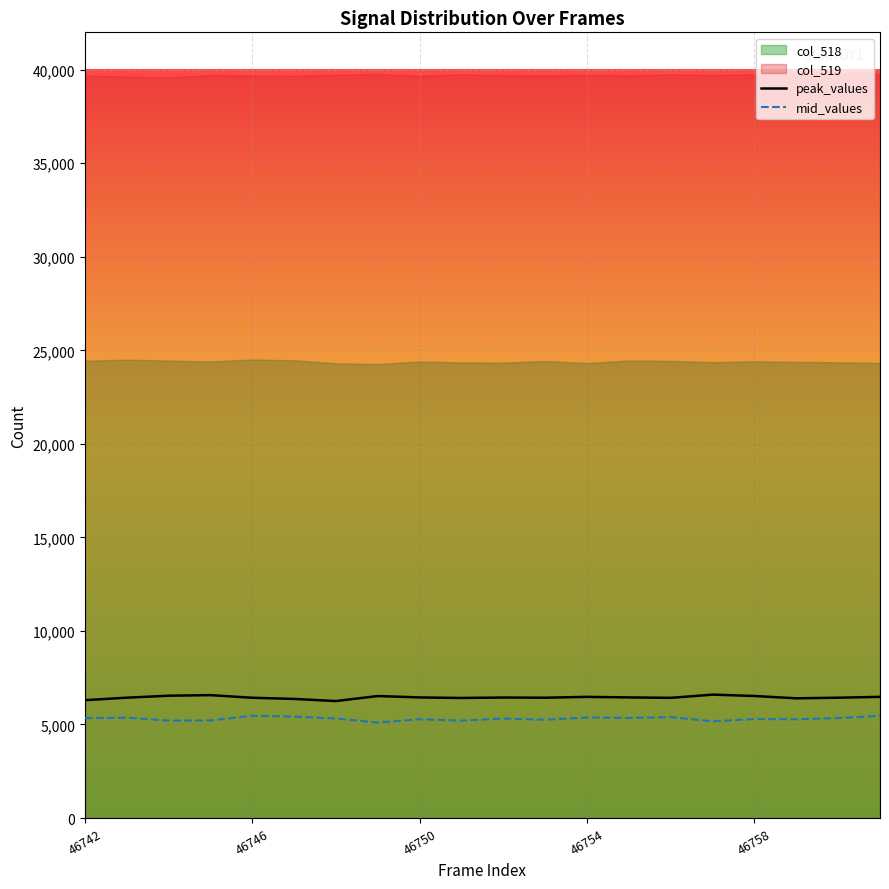

The value of mid_values at 46750 is 1292. True or false?

False